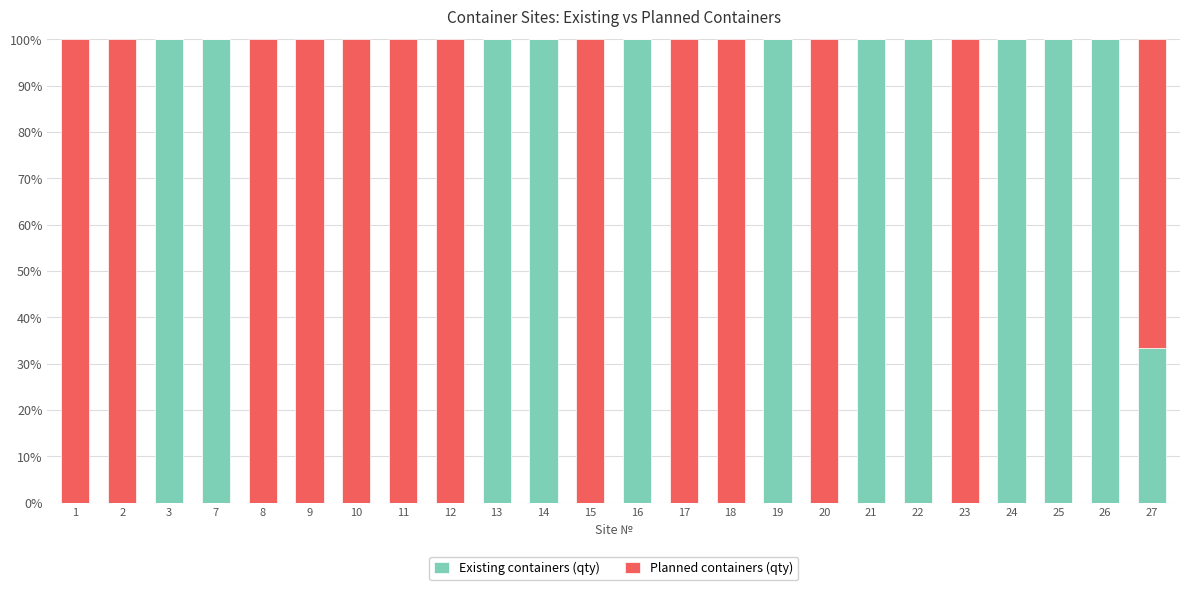

Are the bars grouped side by side (vs. stacked)?

No